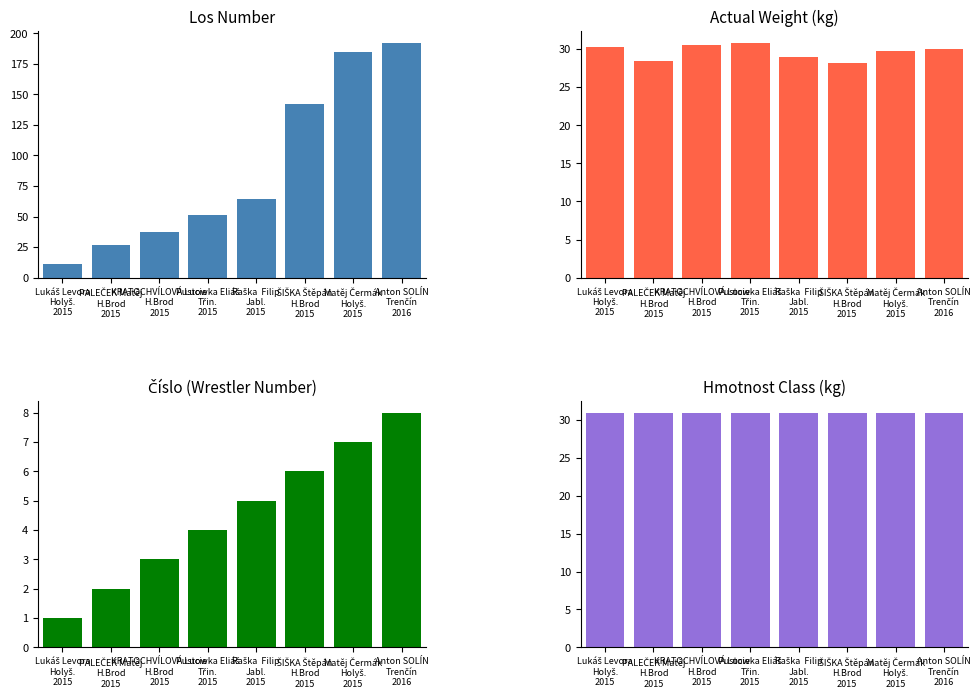

At how many categories does at least one series exceed 73?

3